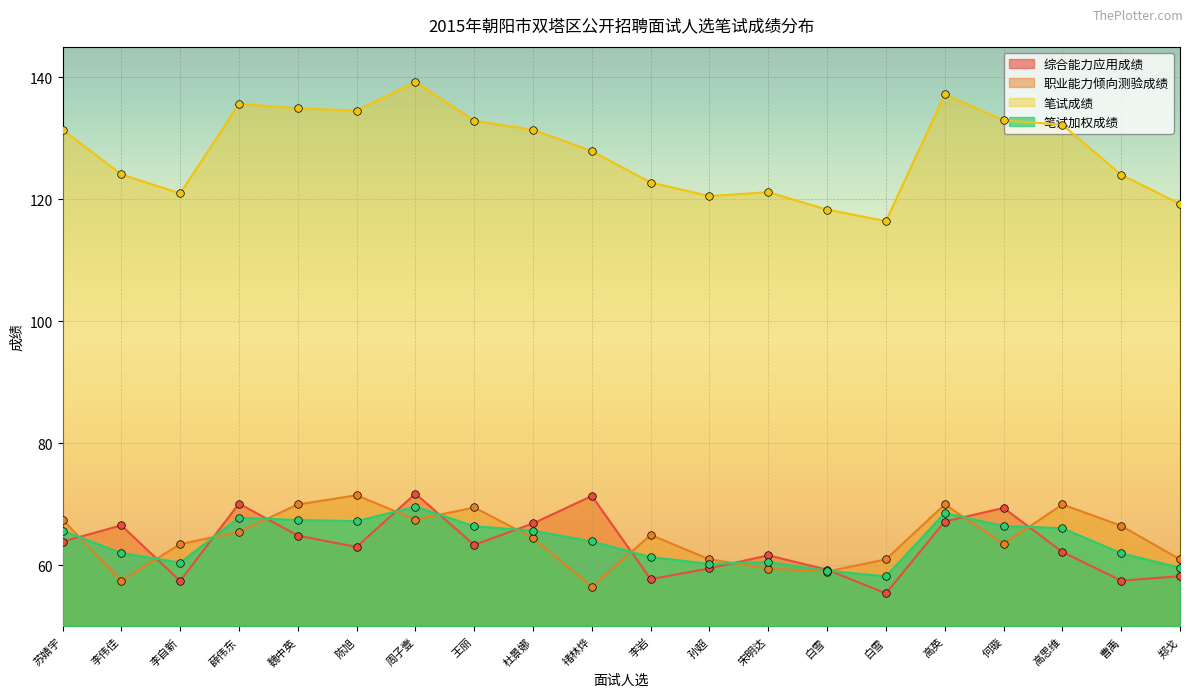

Is the value of 笔试成绩 at 孙超 greater than the value of 综合能力应用成绩 at 杜景娜?

Yes